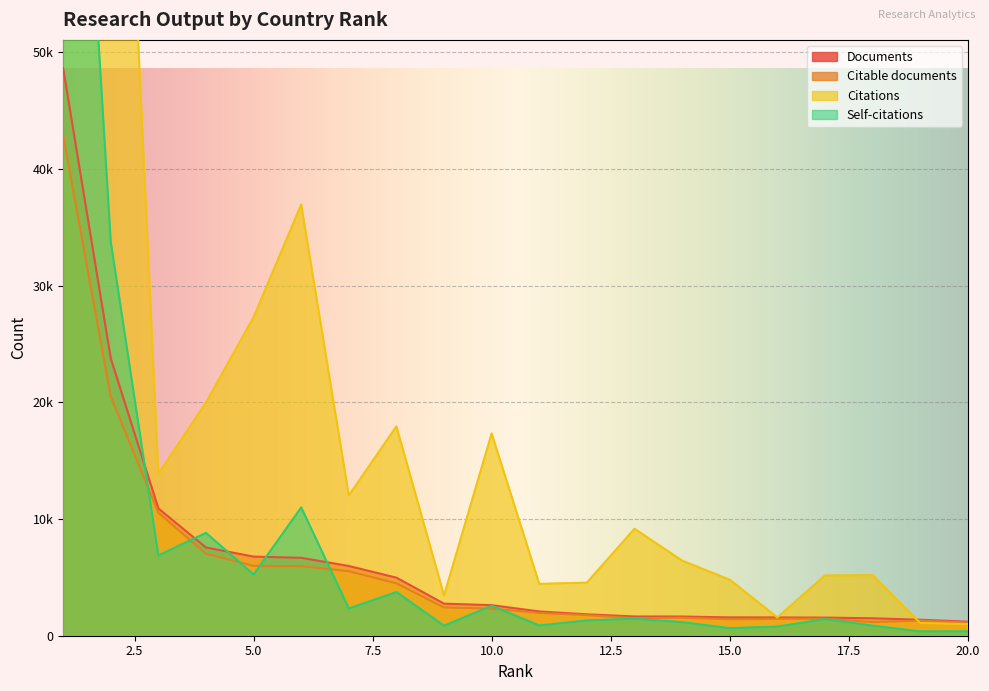

Which has a higher value, 7 or 18?

7